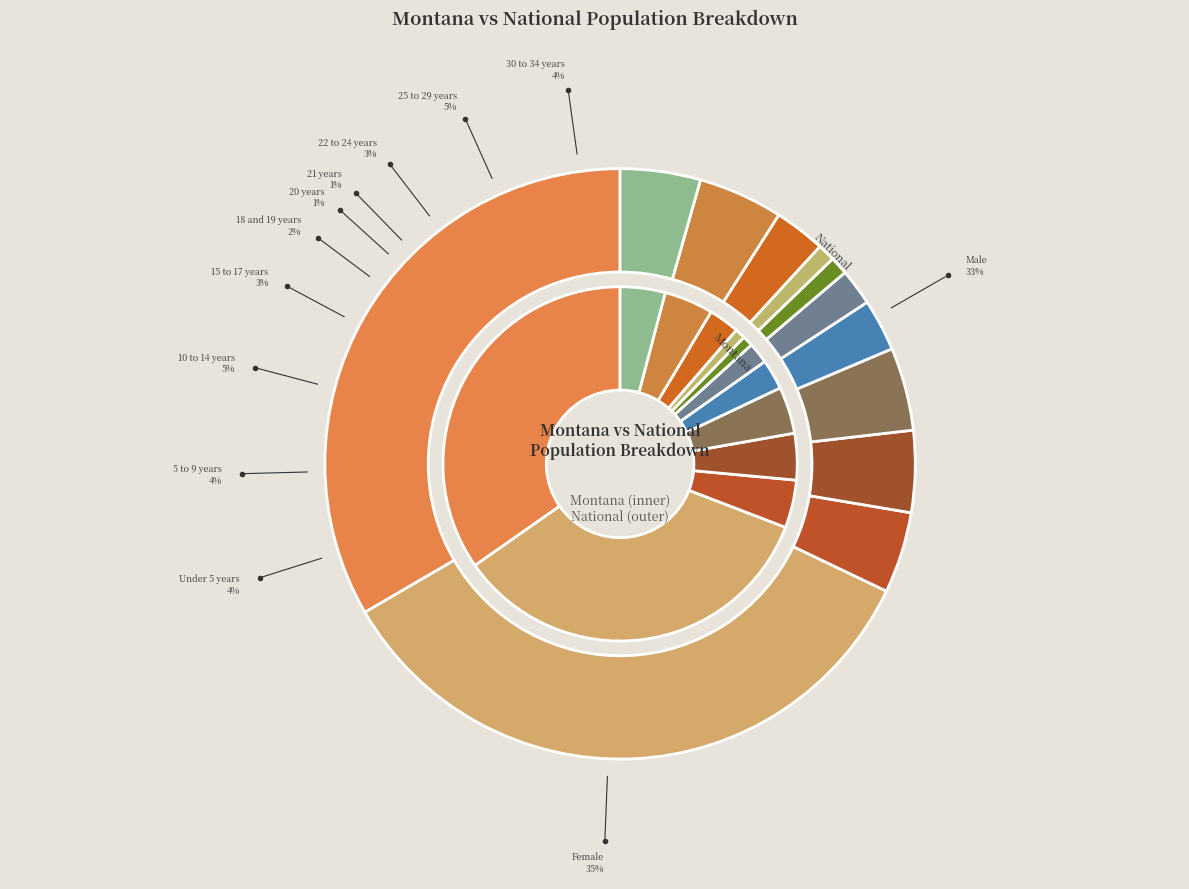

To the nearest percent, what is the difference between the 18 and 19 years and 15 to 17 years slice percentages?

1%